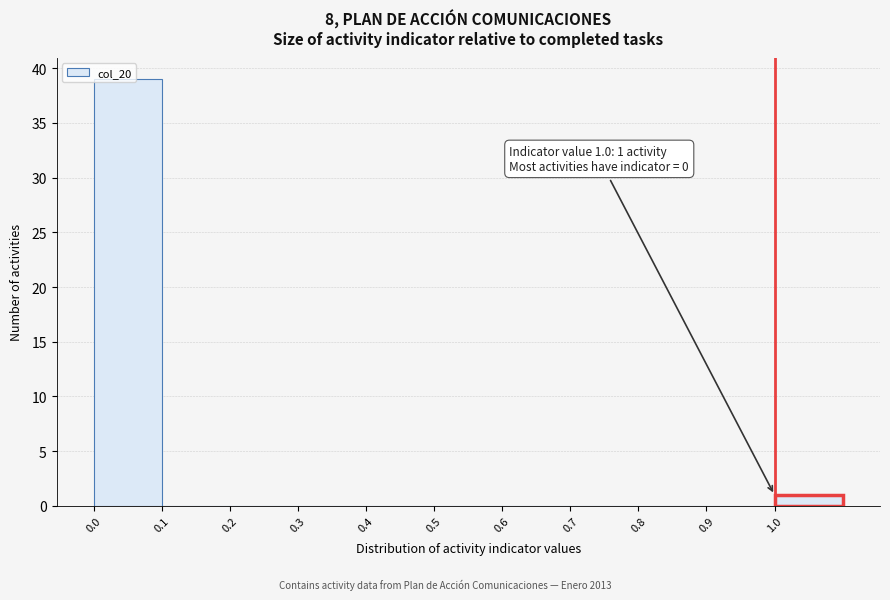

Which range on the x-axis has the tallest bar?

0.0 to 0.1